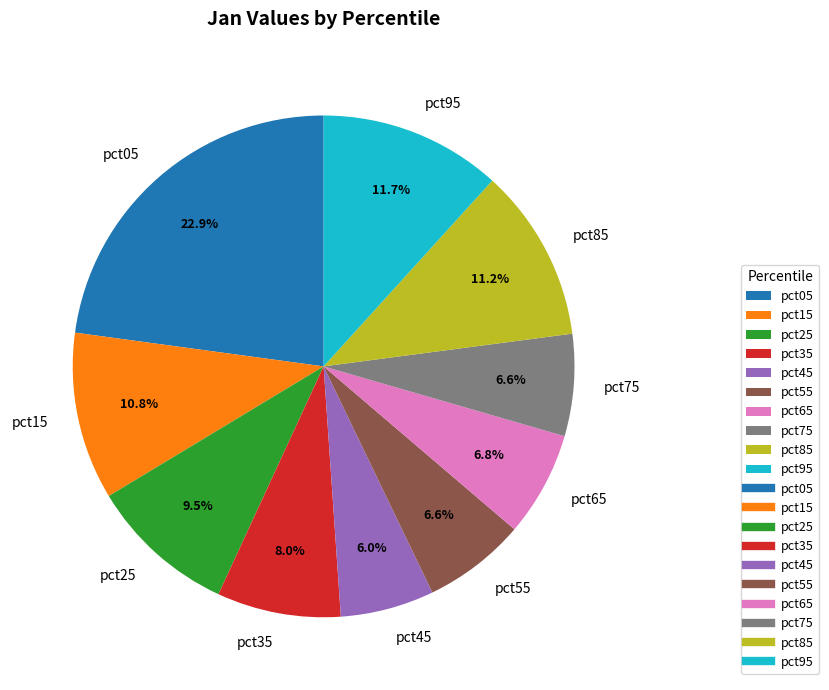

To the nearest percent, what portion does pct75 represent?

7%